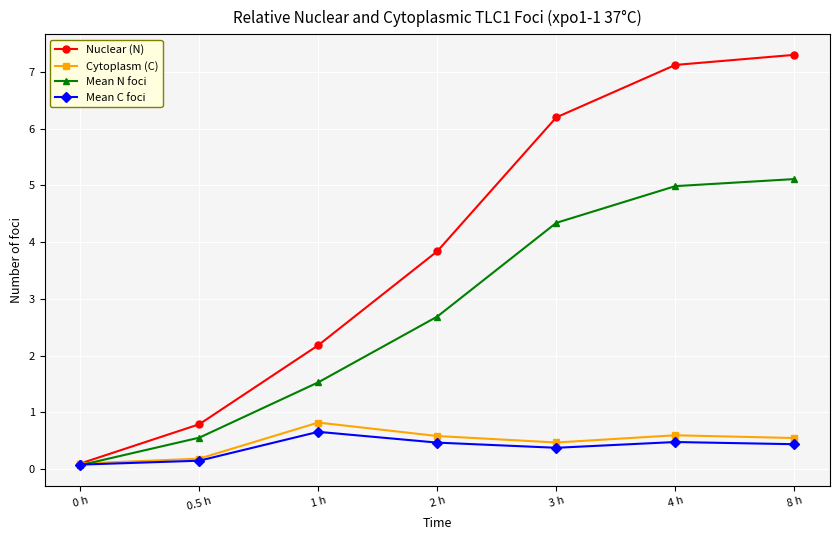

Where is the first local maximum for Cytoplasm (C)?

1 h